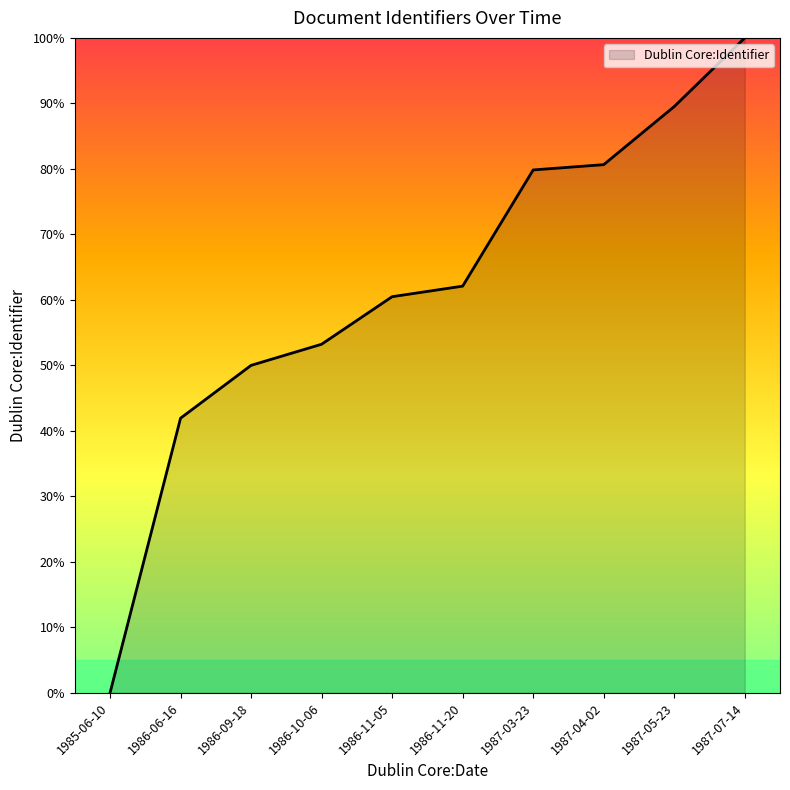

Which has a higher value, 1985-06-10 or 1986-09-18?

1986-09-18